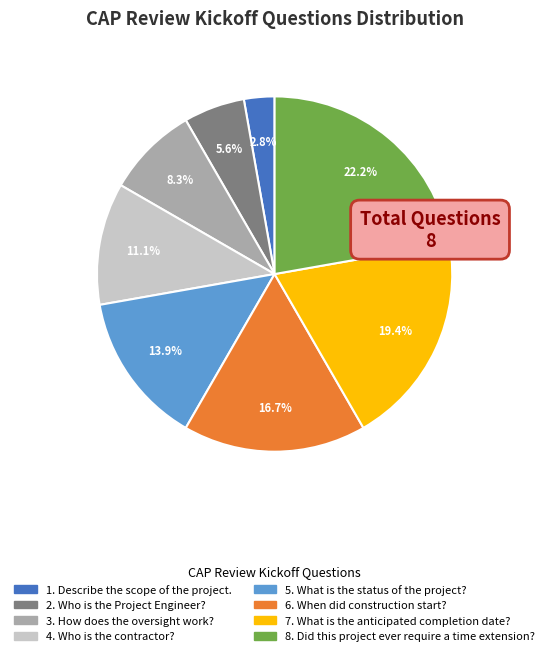

Rank the categories by value from lowest to highest.

1. Describe the scope of the project., 2. Who is the Project Engineer?, 3. How does the oversight work?, 4. Who is the contractor?, 5. What is the status of the project?, 6. When did construction start?, 7. What is the anticipated completion date?, 8. Did this project ever require a time extension?